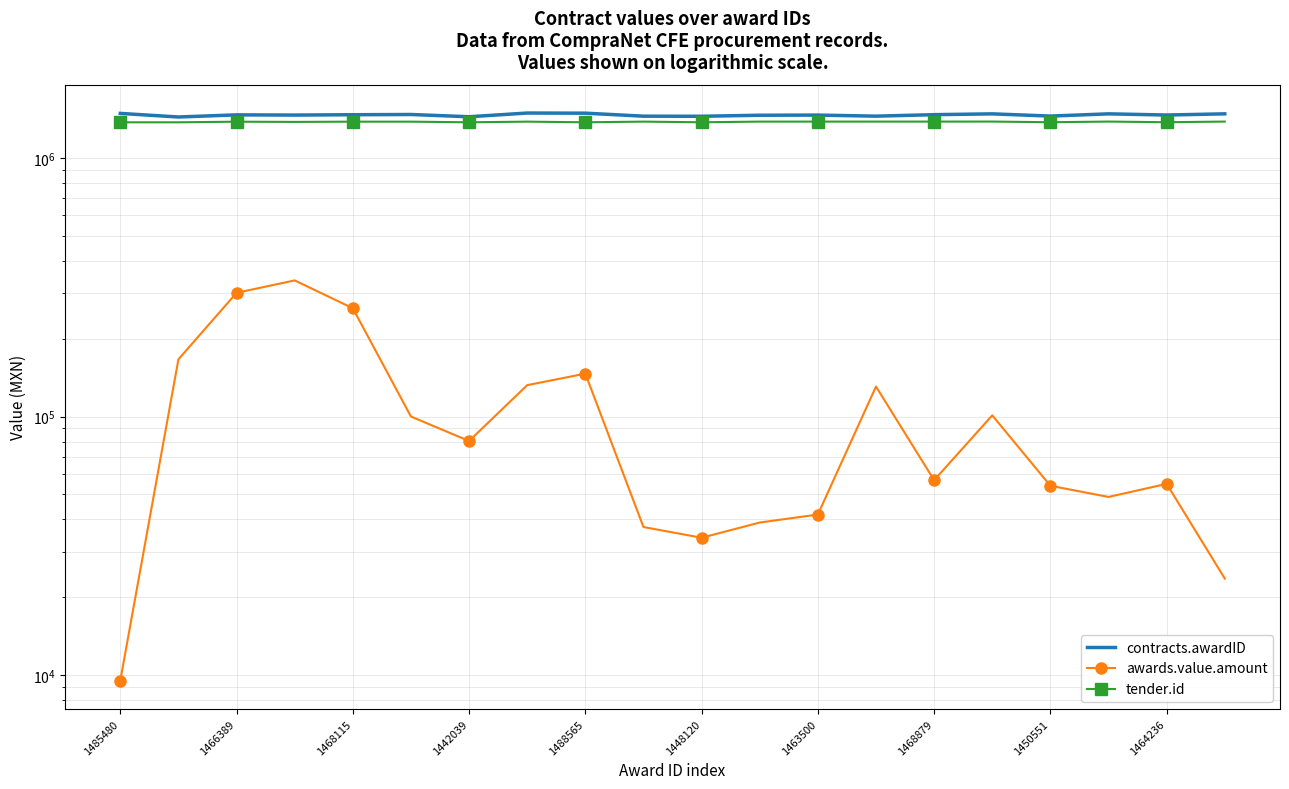

How many lines are shown in the chart?

3